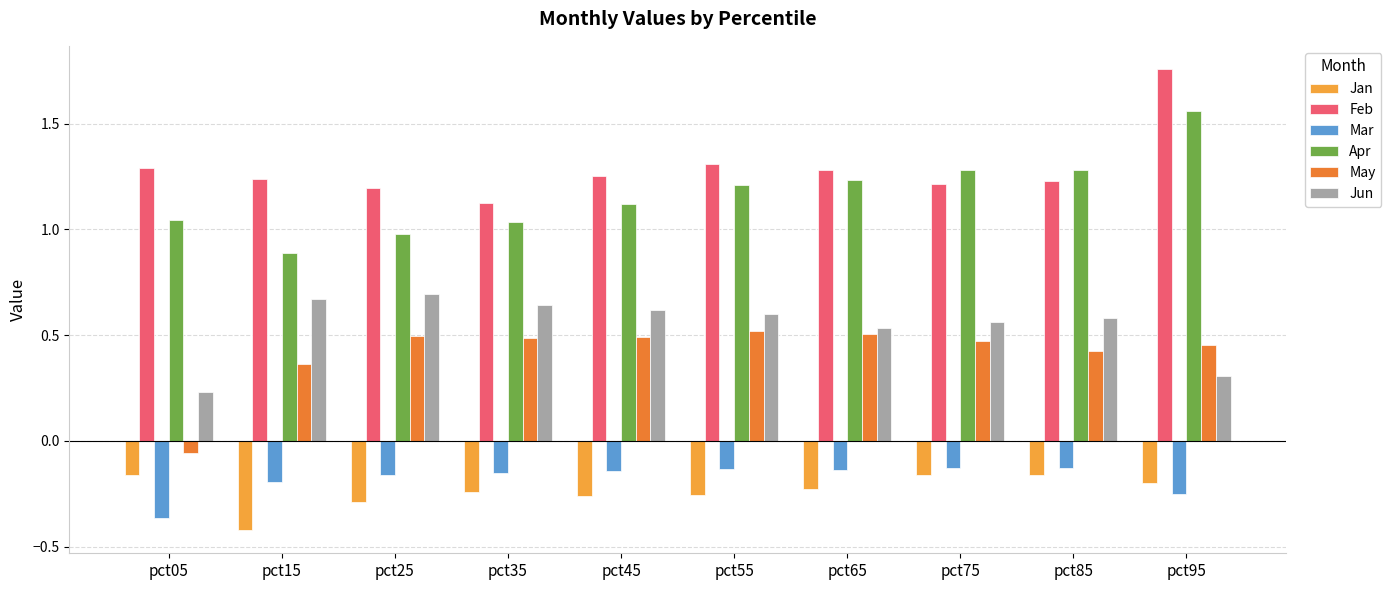

At which category is the sum across all series the highest?

pct95